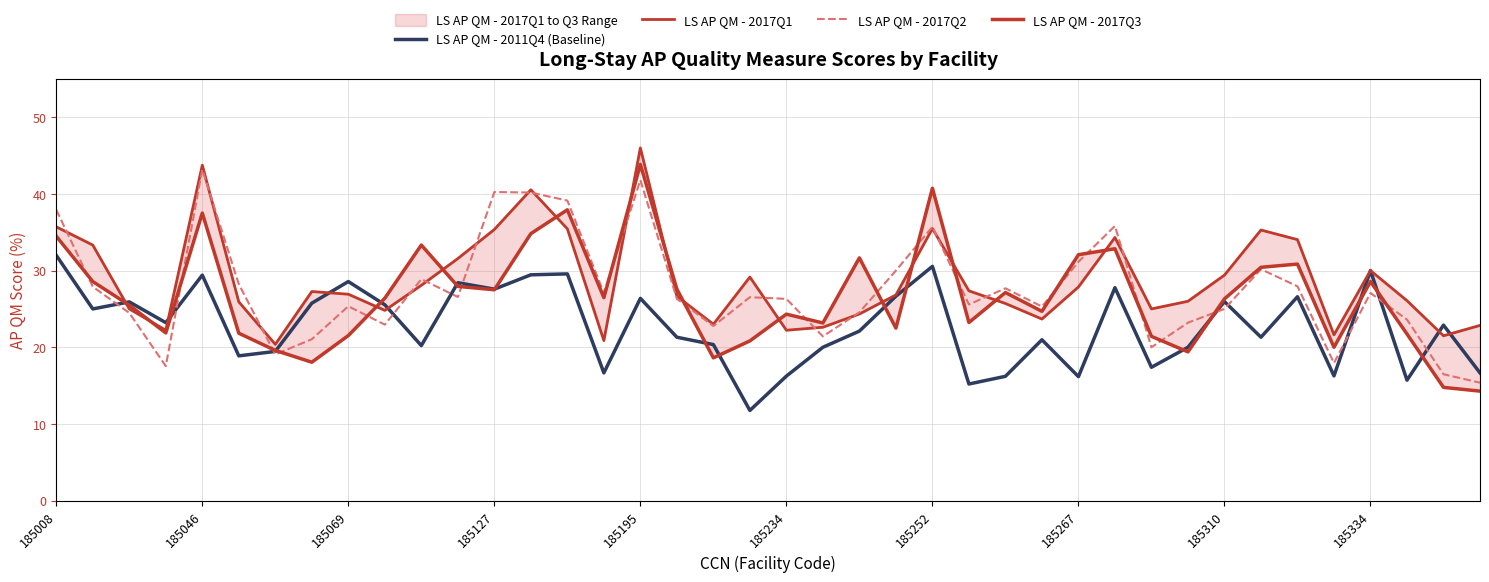

What is the highest value of the LS AP QM - 2017Q2 series?

43.2